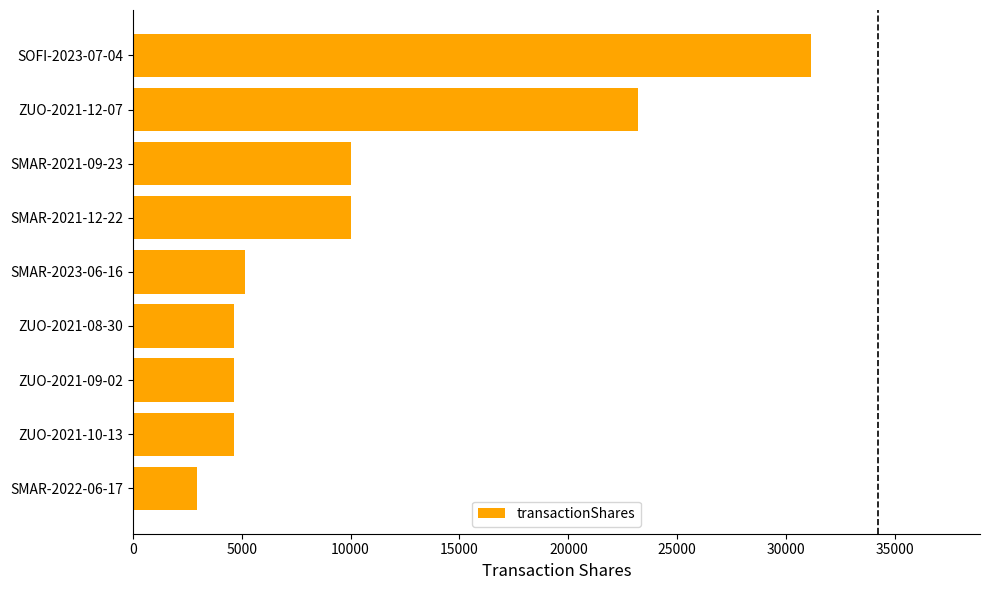

Approximately how many times larger is the value at ZUO-2021-08-30 compared to ZUO-2021-10-13?

1.0